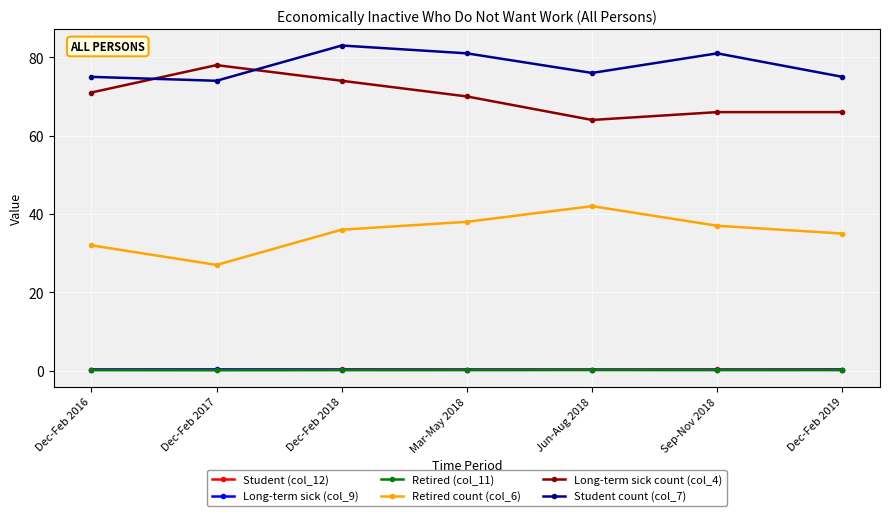

What is the sum of all Retired (col_11) values?

1.0